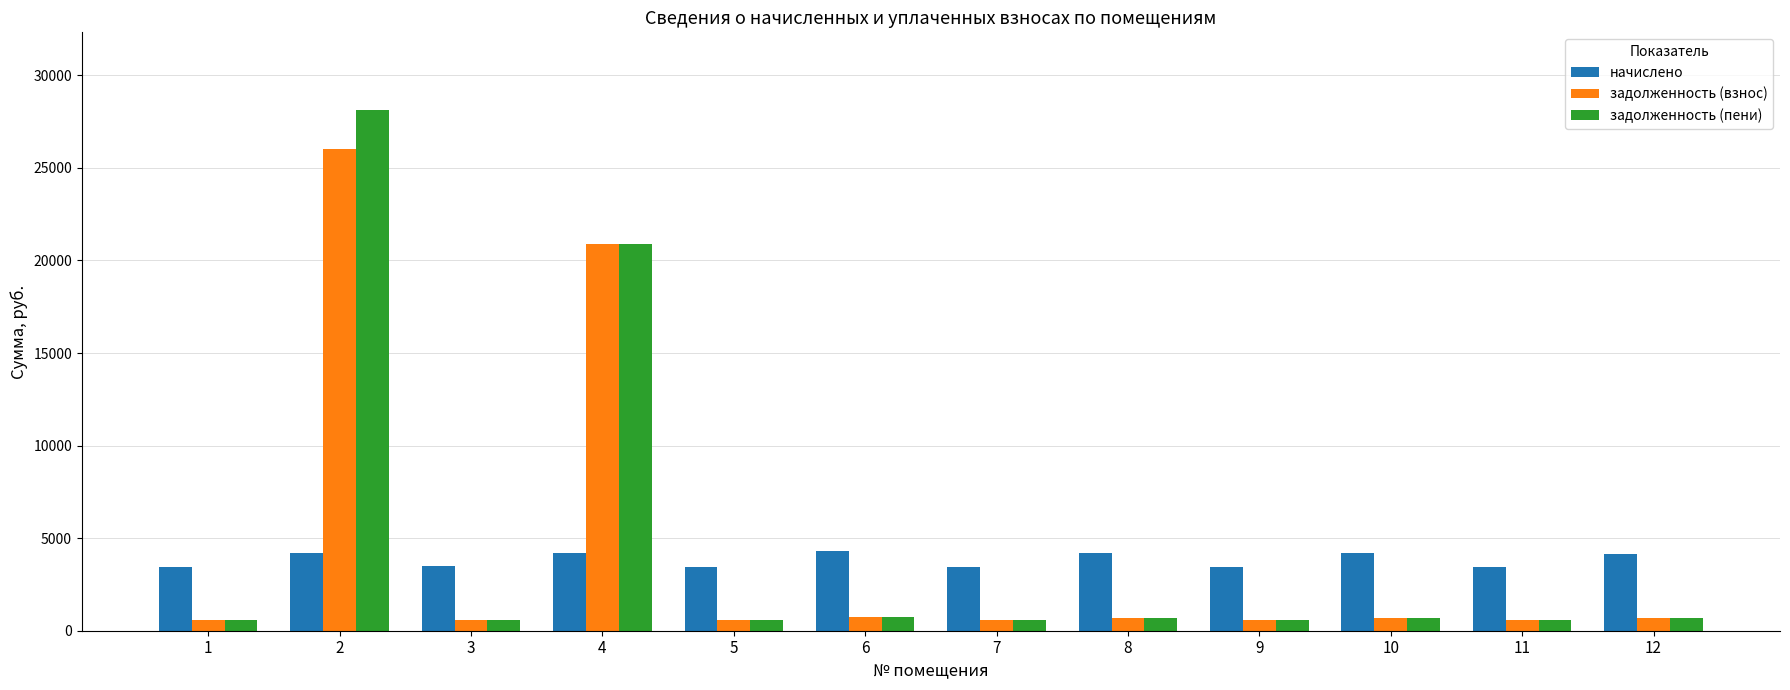

The value of начислено at 9 is 3447.4. True or false?

True